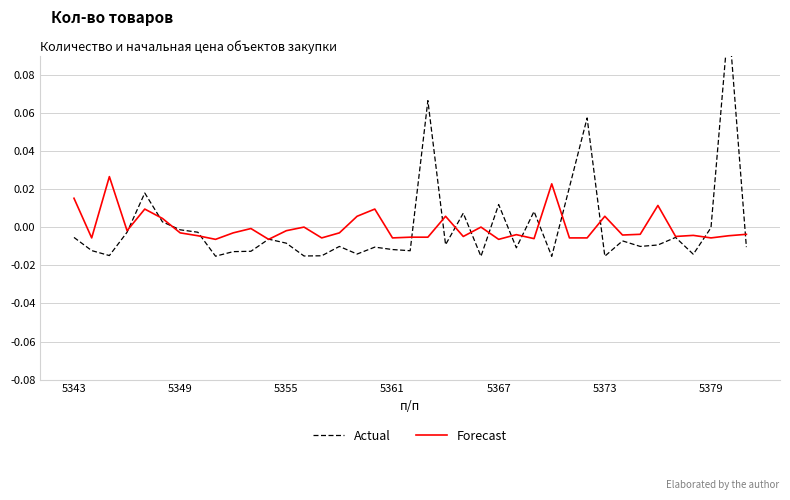

List the series in order of their peak value, lowest first.

Forecast, Actual